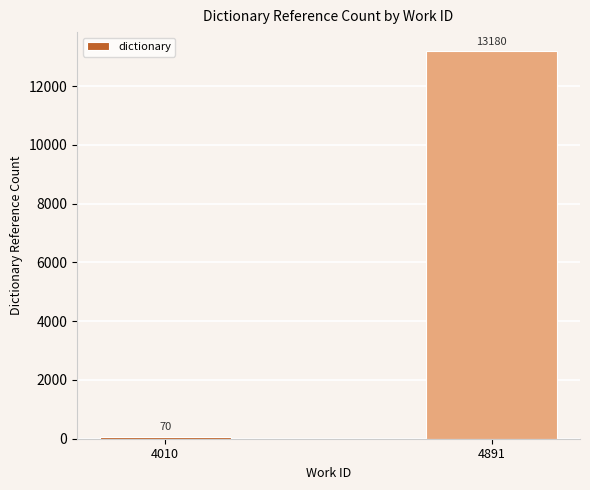

List the labels in order of value, smallest first.

4010, 4891